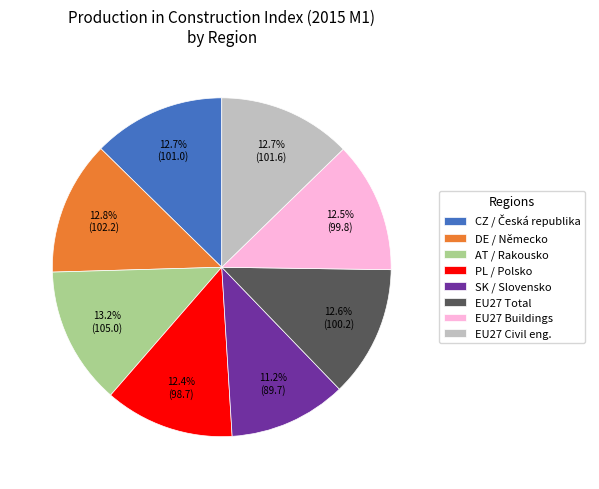

Which slice is the smallest?

SK / Slovensko